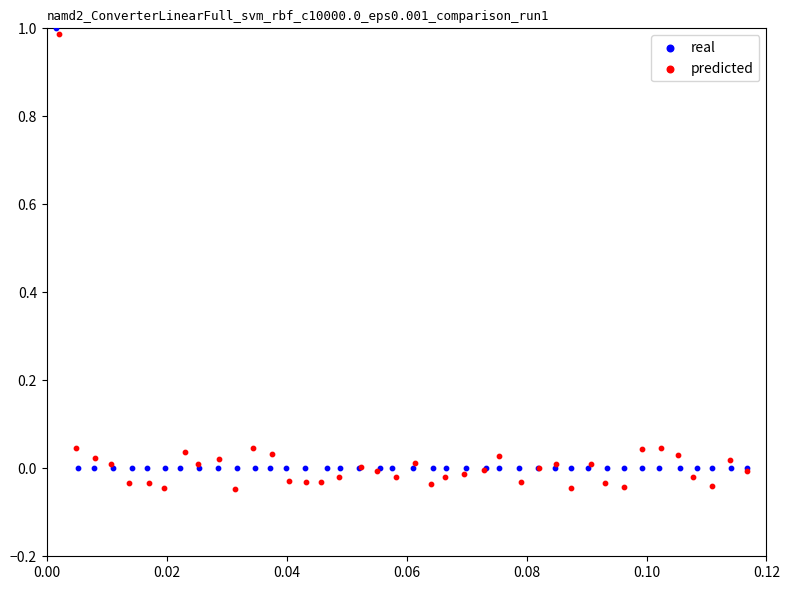

What are all the series names shown in the legend?

real, predicted